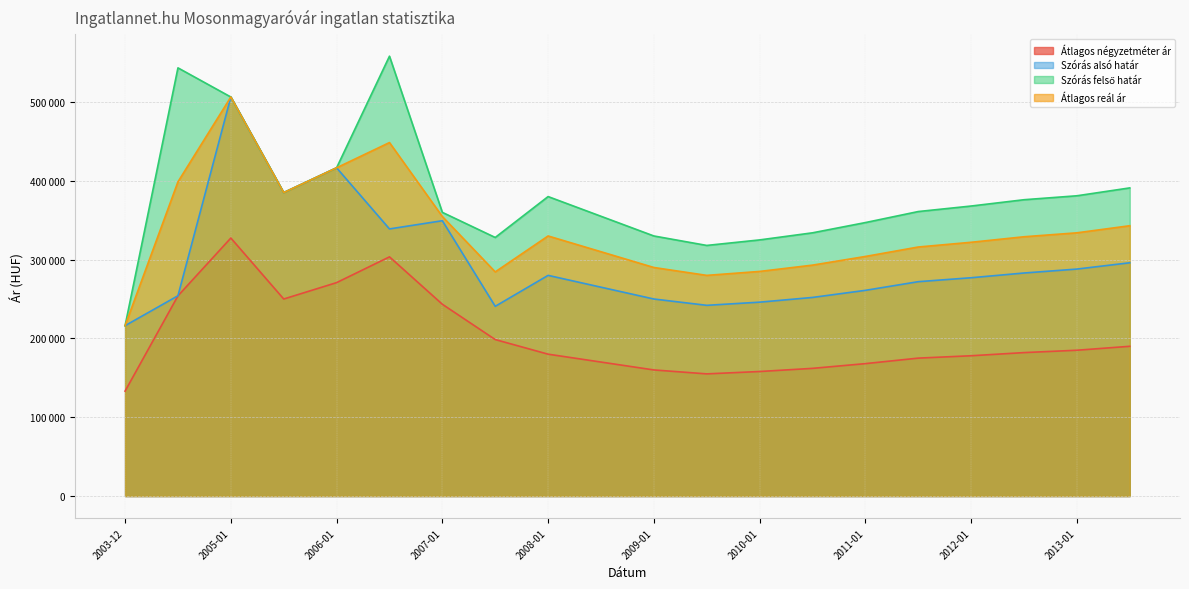

What position from the right is 2007-07?

13